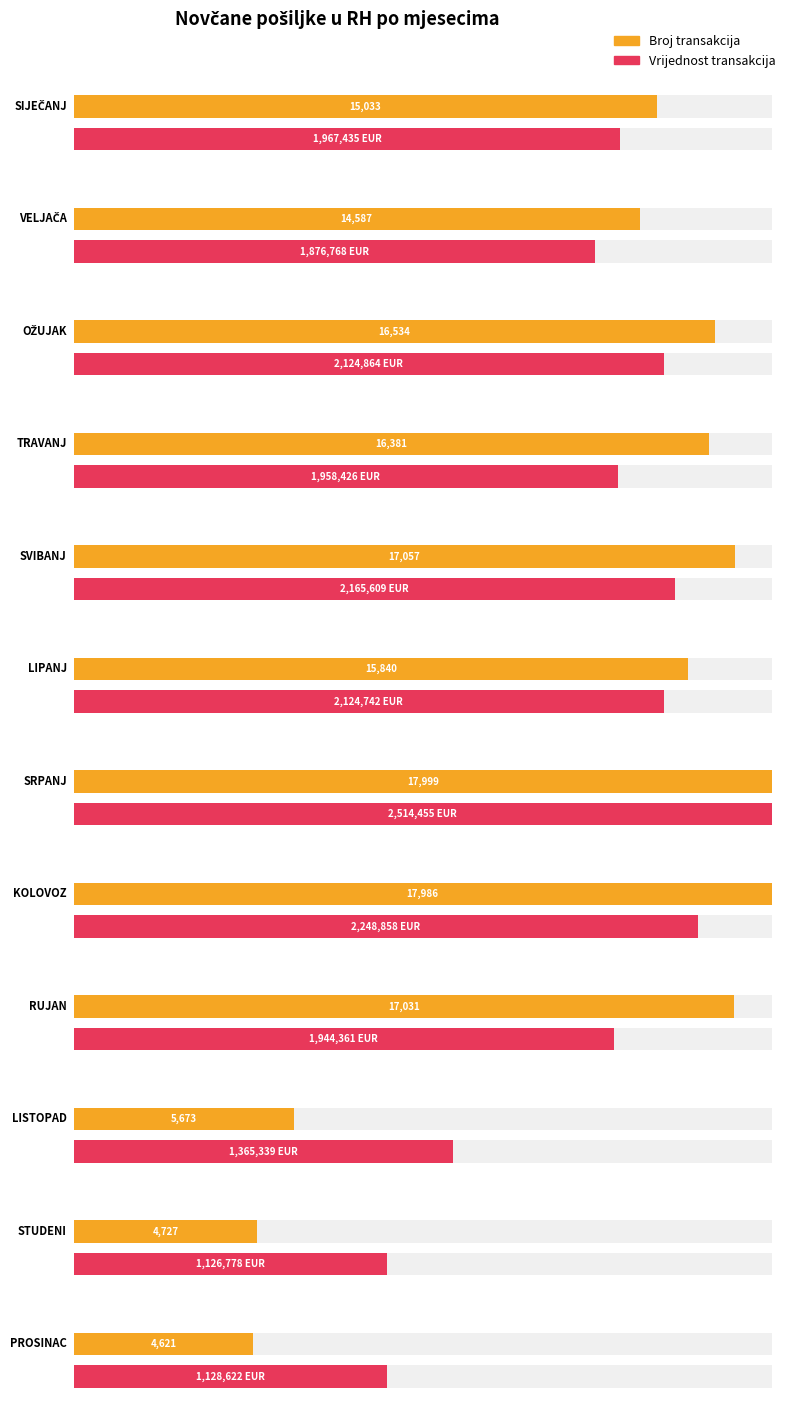

Are the bars grouped side by side (vs. stacked)?

Yes